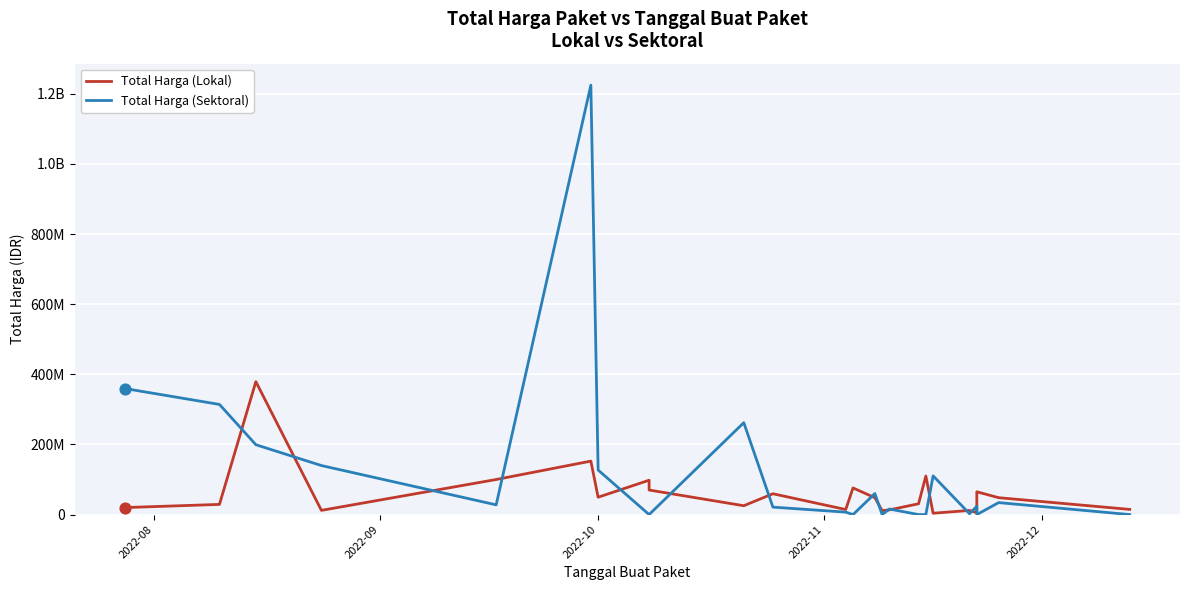

Which series has the largest total across all categories?

Total Harga (Sektoral)